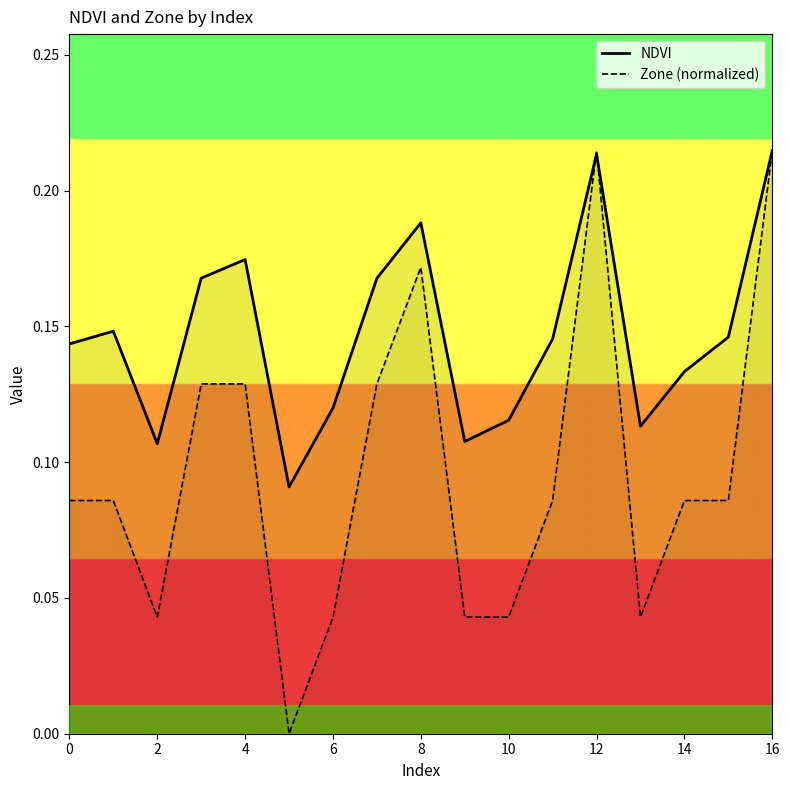

The Zone (normalized) series shows 0.3 at 16. True or false?

False